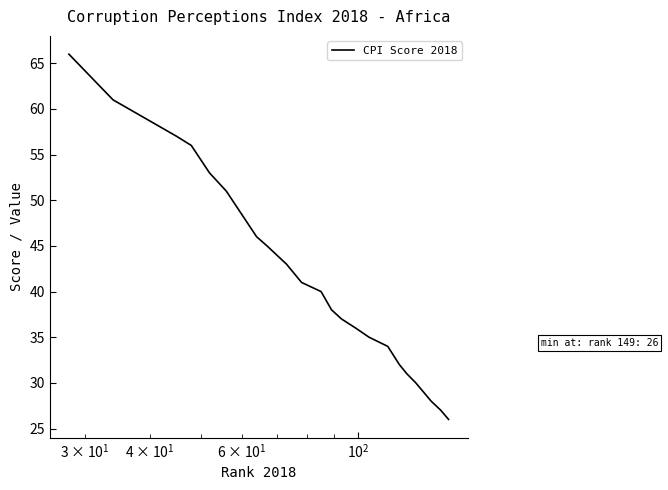

What is the minimum value shown in the chart?

26